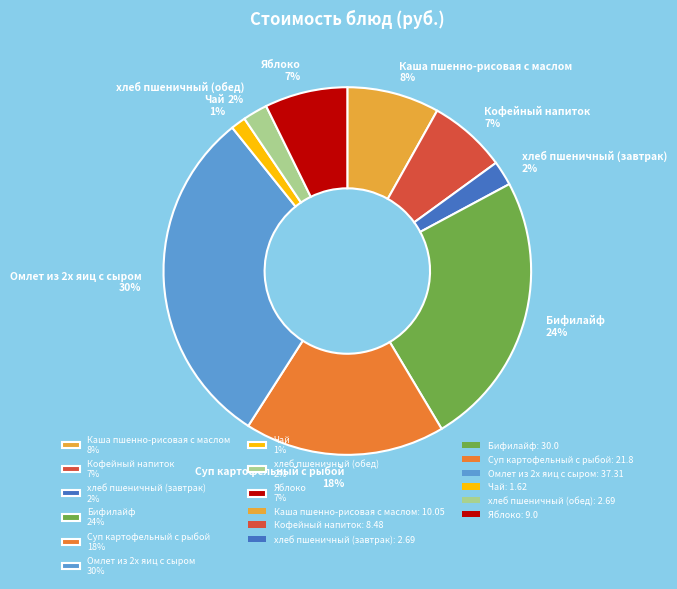

Which slice is the largest?

Омлет из 2х яиц с сыром